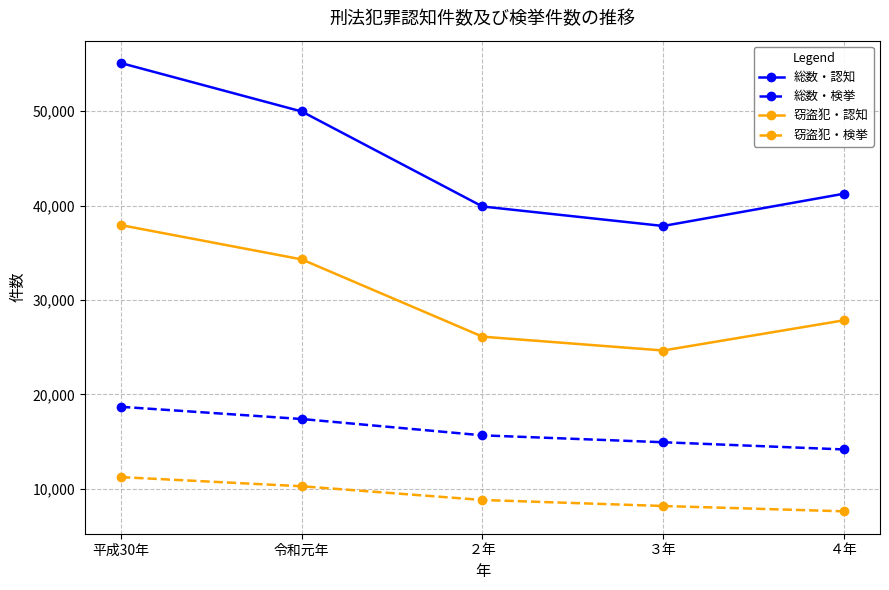

How many data points in 窃盗犯・認知 are less than 27846?

2